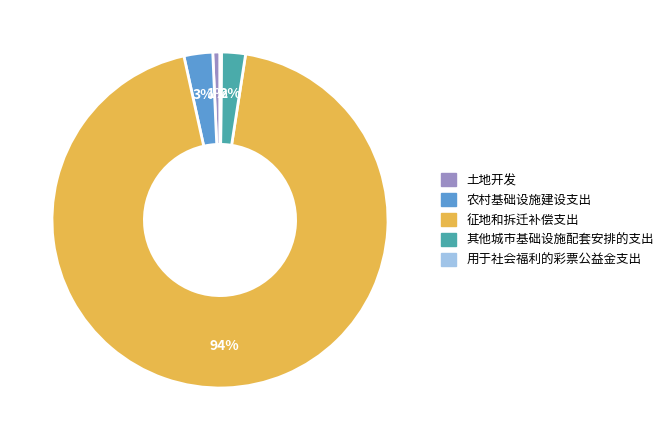

To the nearest percent, what portion does 征地和拆迁补偿支出 represent?

94%